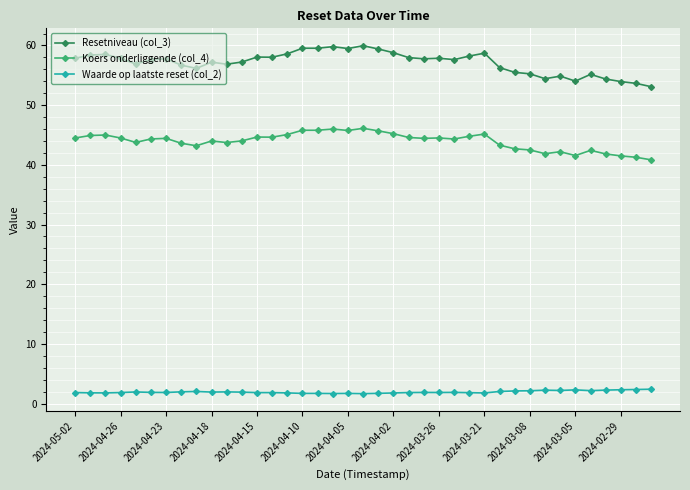

True or false: Resetniveau (col_3) and Waarde op laatste reset (col_2) intersect in this chart.

False